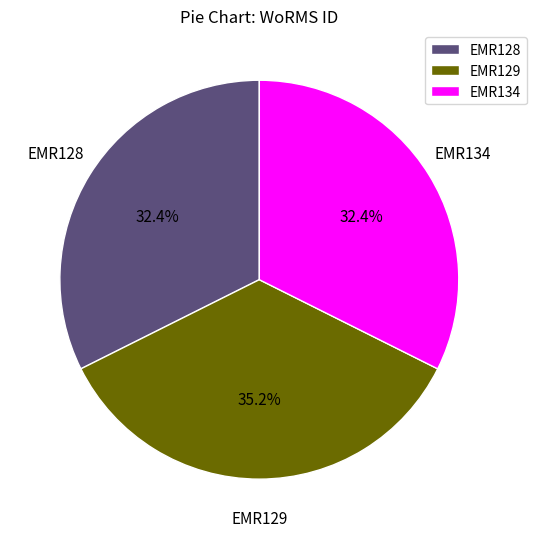

True or false: EMR128 accounts for 32% of the total.

True